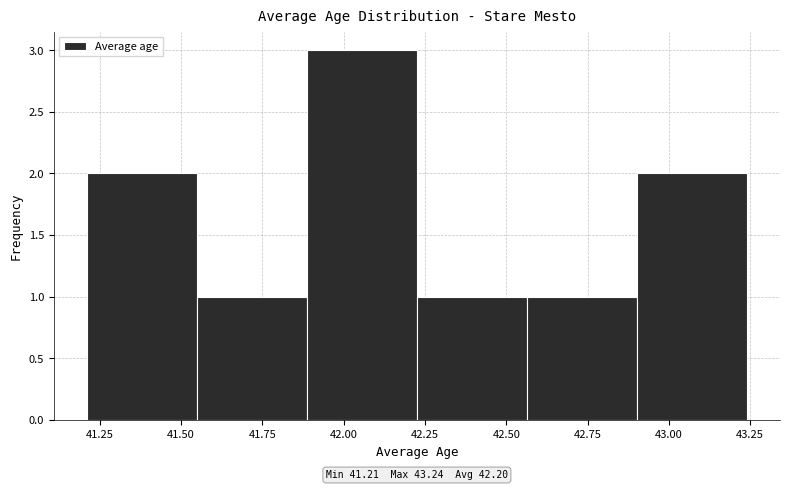

Which range on the x-axis has the tallest bar?

41.90 to 42.25